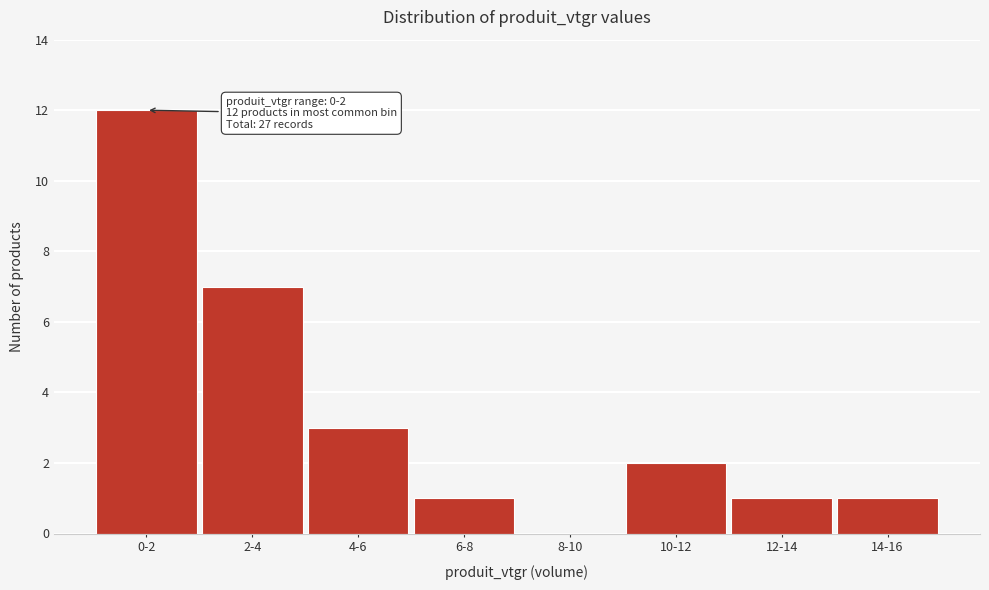

Reading right to left, what are all the values shown in this chart?

14-16=1	12-14=1	10-12=2	8-10=0	6-8=1	4-6=3	2-4=7	0-2=12